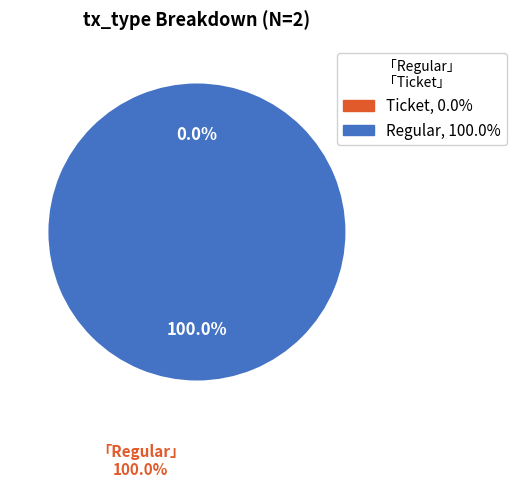

True or false: Regular accounts for 100% of the total.

True